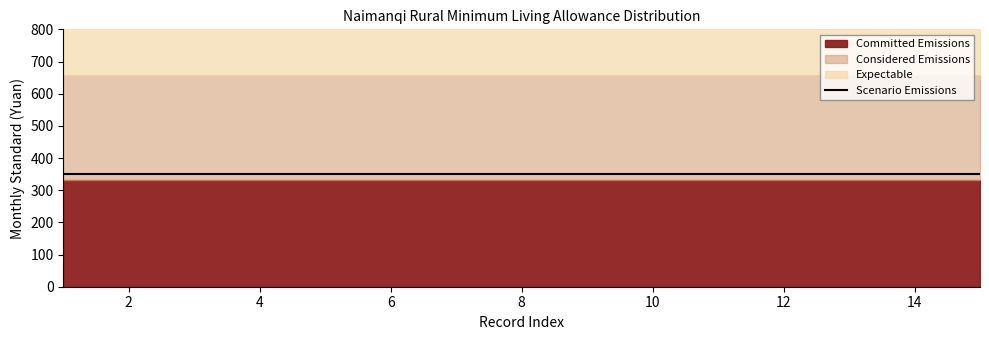

Reading left to right, transcribe all the data shown in this chart.

Committed Emissions (C1): 332	332	332	332	332	332	332	332	332	332	332	332	332	332	332
Considered Emissions (C2): 325	325	325	325	325	325	325	325	325	325	325	325	325	325	325
Expectable (B2): 340	340	340	340	340	340	340	340	340	340	340	340	340	340	340
Scenario Emissions (B1): 350	350	350	350	350	350	350	350	350	350	350	350	350	350	350